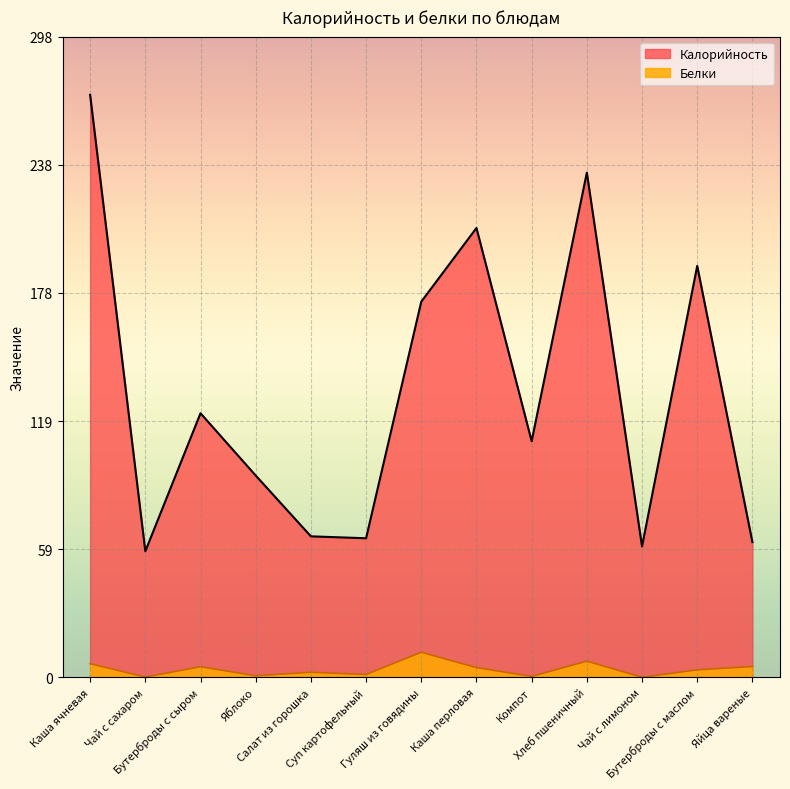

Is it true that Белки equals 3.5 at Бутерброды с маслом?

True